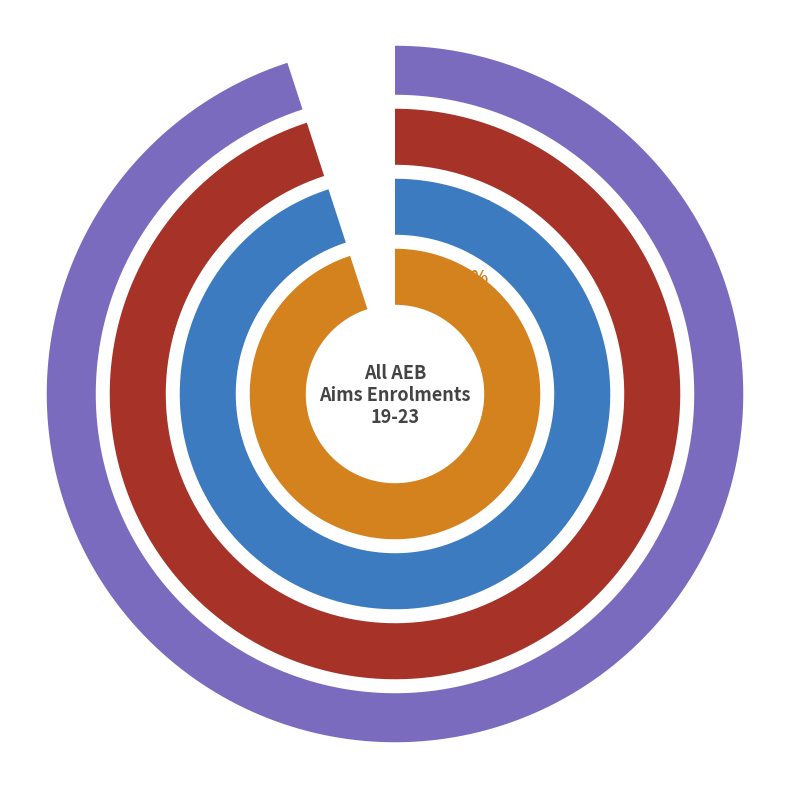

Which category has the biggest portion of the pie?

Science and Mathematics